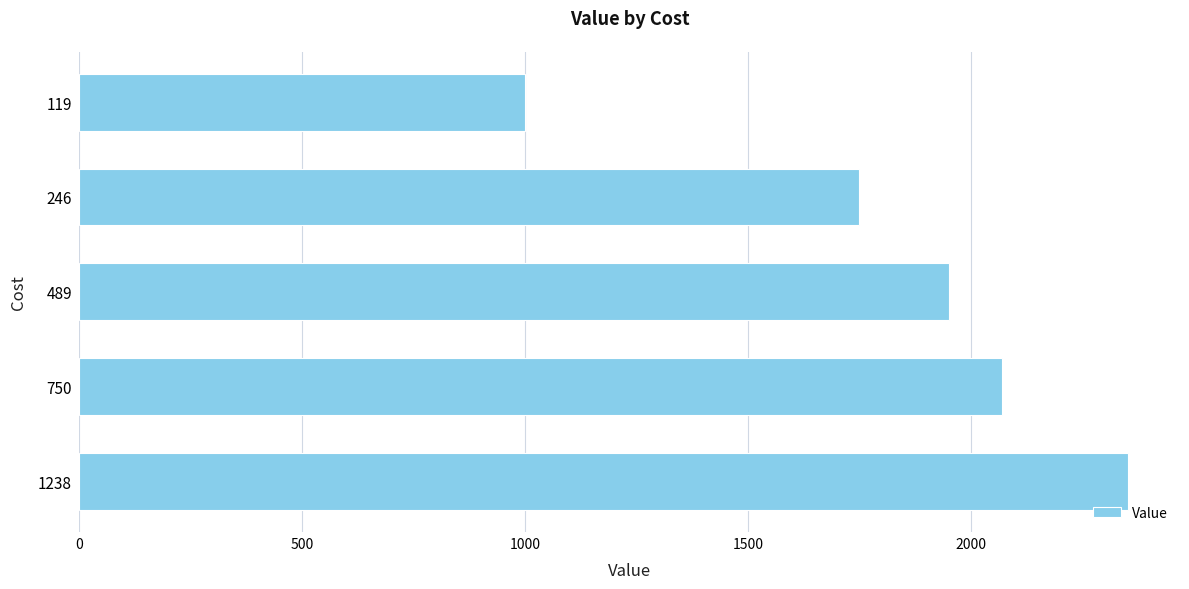

What is the average value?

1824.6